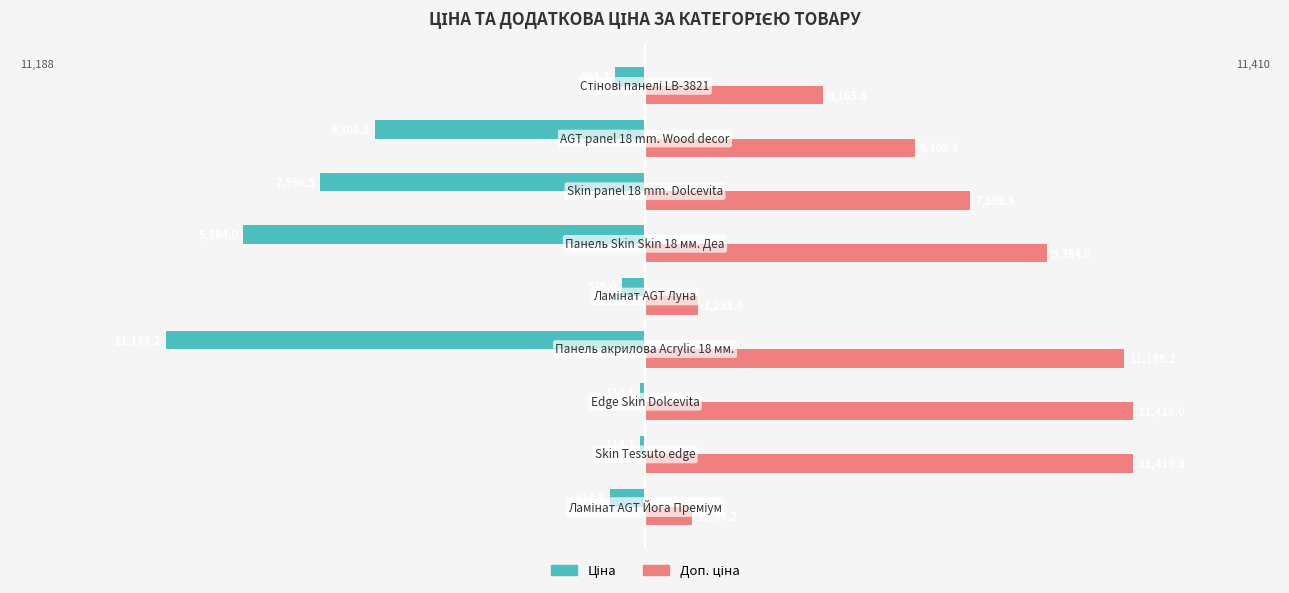

At how many categories does at least one series exceed 201?

9